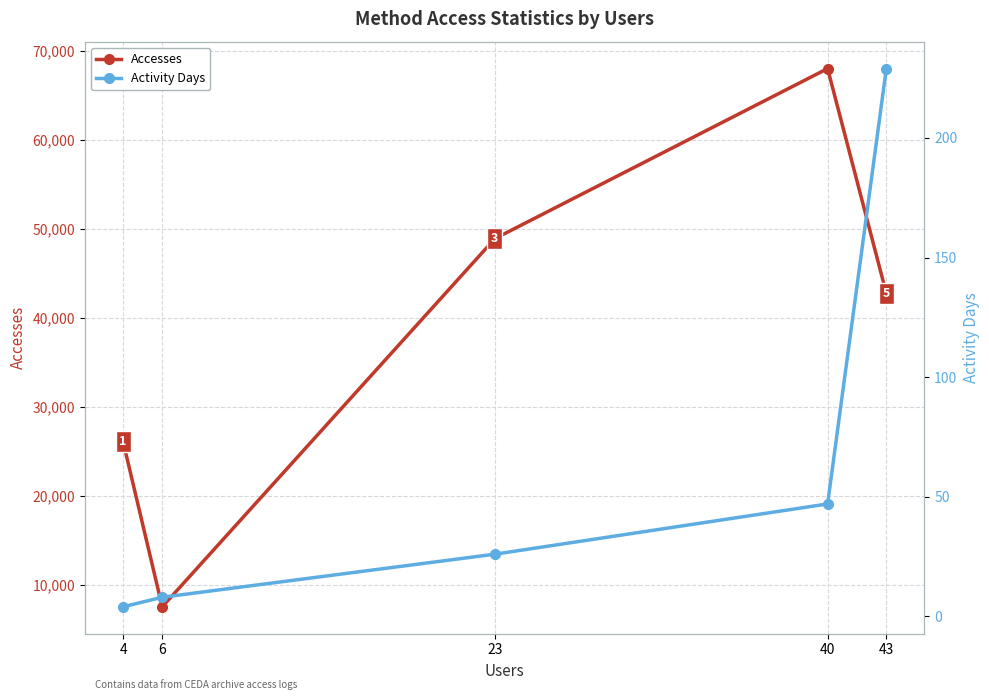

Which category has the highest value in the Accesses series?

40